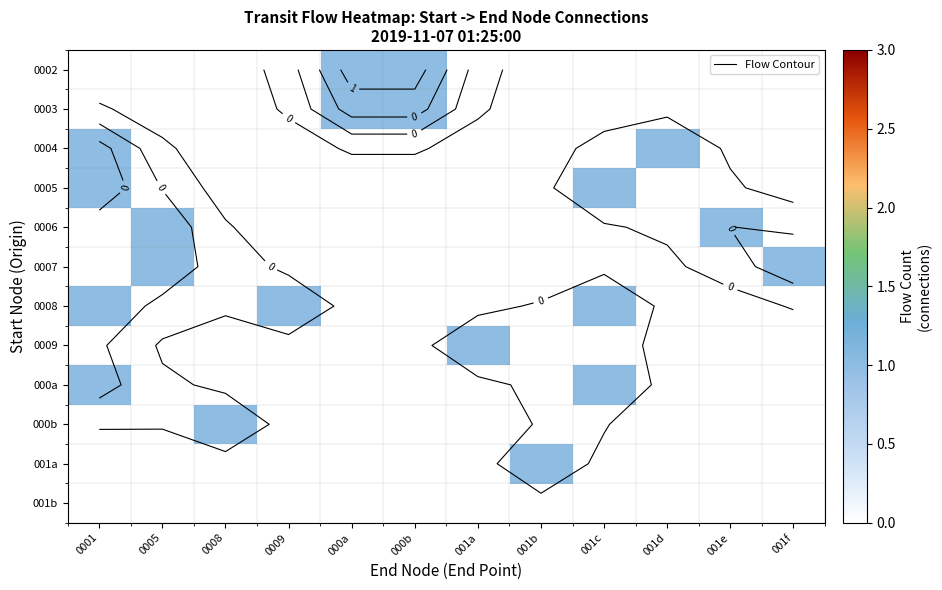

The 0003 series shows 0 at 0001. True or false?

True